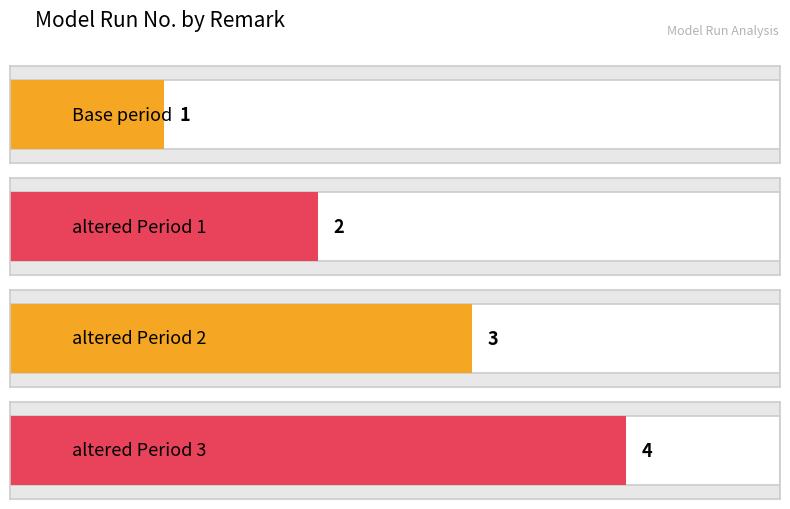

What position from the left is Base period?

1